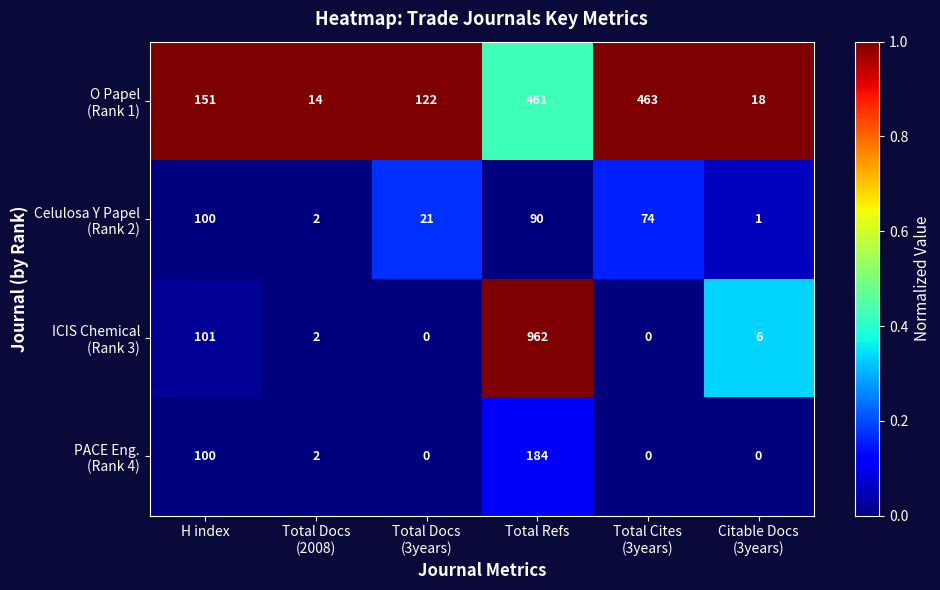

Which label corresponds to the largest value in the chart?

Total Refs